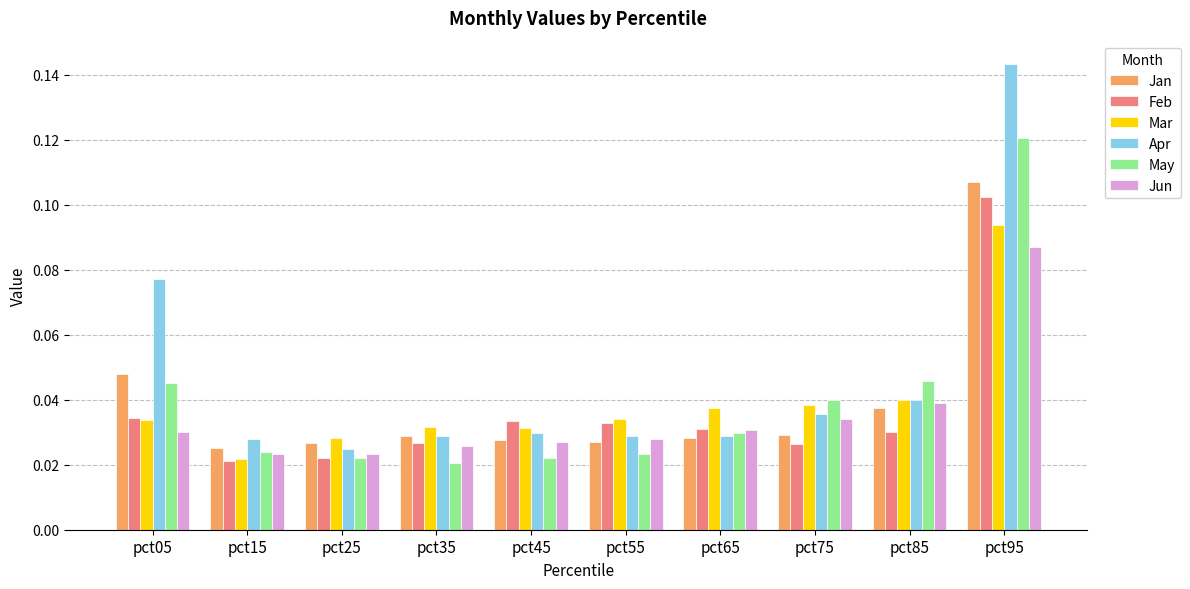

What is the sum of all Jun values?

0.3